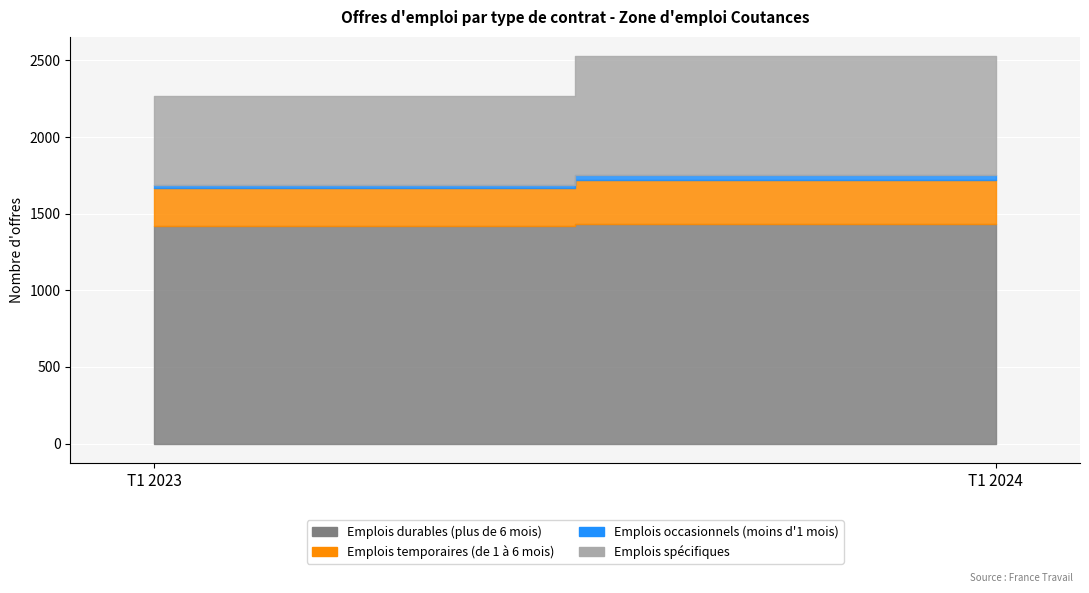

Which series changed the most between T1 2023 and T1 2024?

Emplois spécifiques